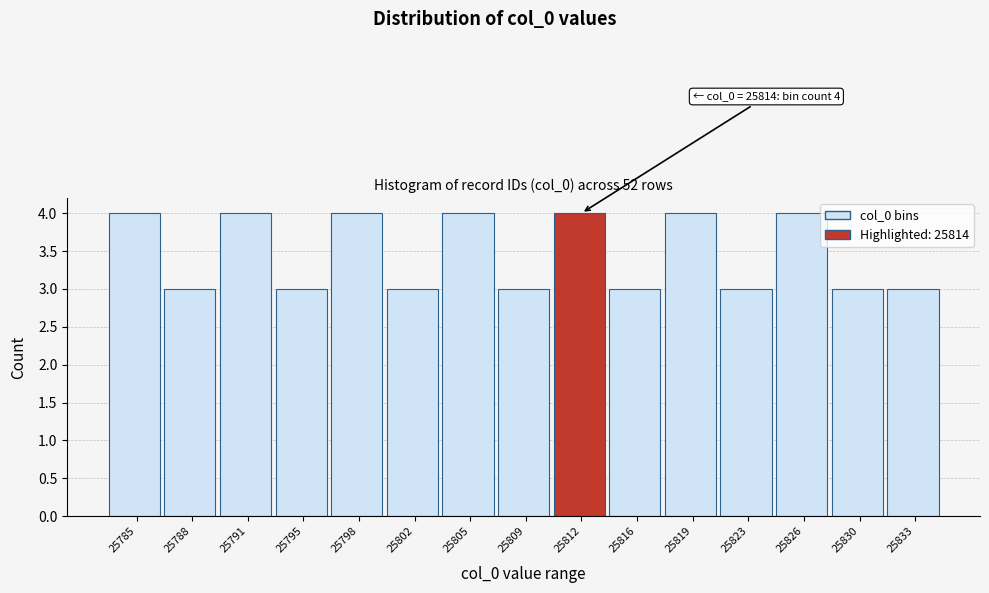

Reading left to right, what are all the values shown in this chart?

25785=4	25788=3	25791=4	25795=3	25798=4	25802=3	25805=4	25809=3	25812=4	25816=3	25819=4	25823=3	25826=4	25830=3	25833=3